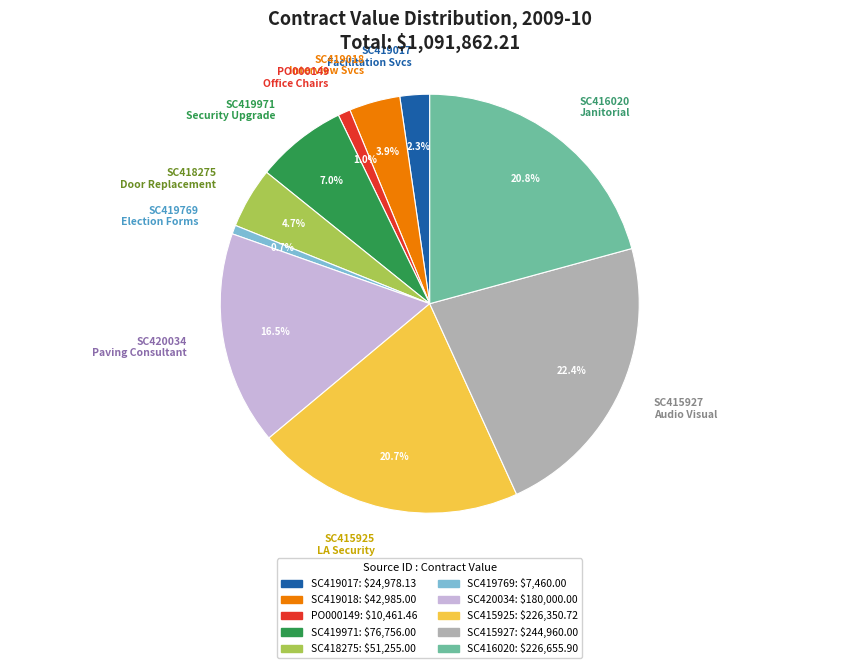

How many slices are in this pie chart?

10